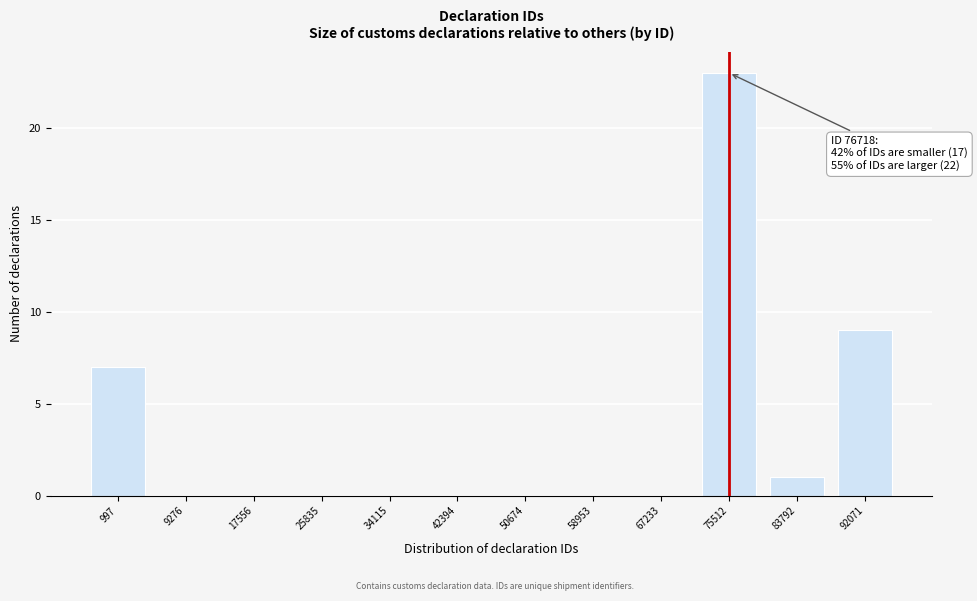

Reading right to left, extract all data points from this chart.

92071=9	83792=1	75512=23	67233=0	58953=0	50674=0	42394=0	34115=0	25835=0	17556=0	9276=0	997=7